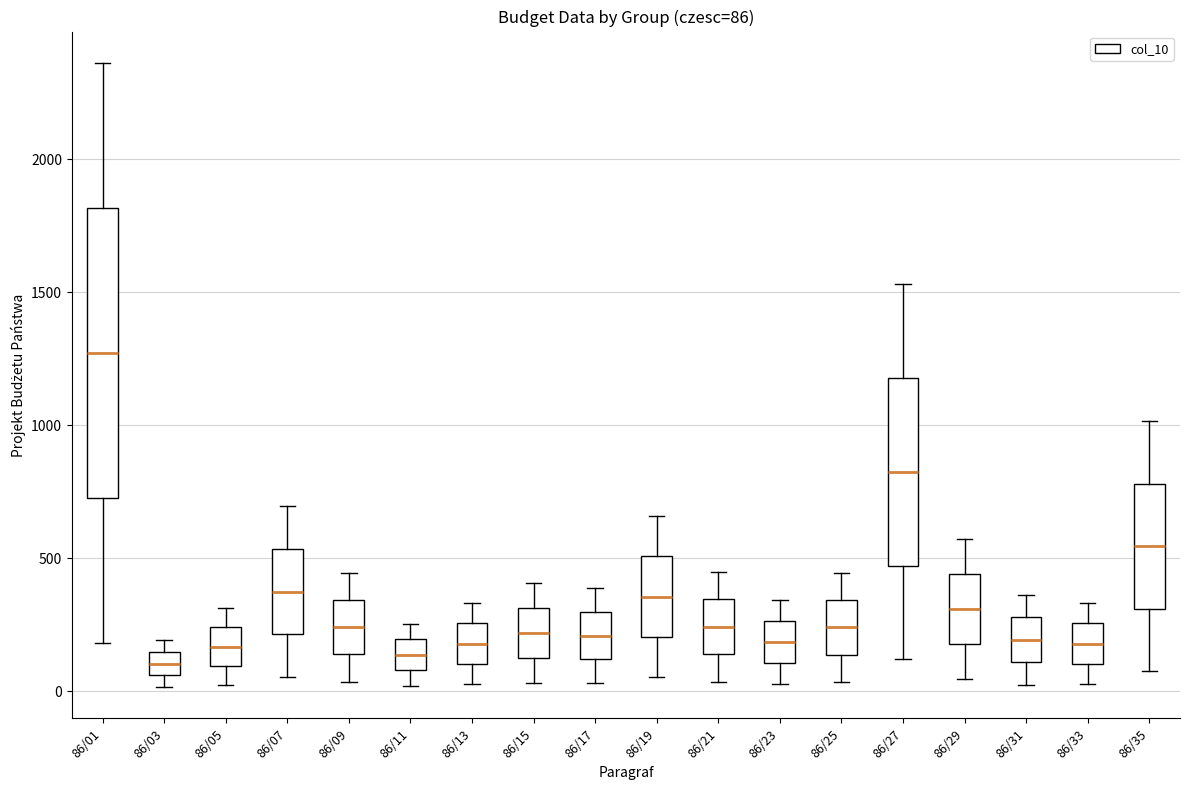

Comparing the boxes themselves (not the whiskers), which one is the tallest?

86/01